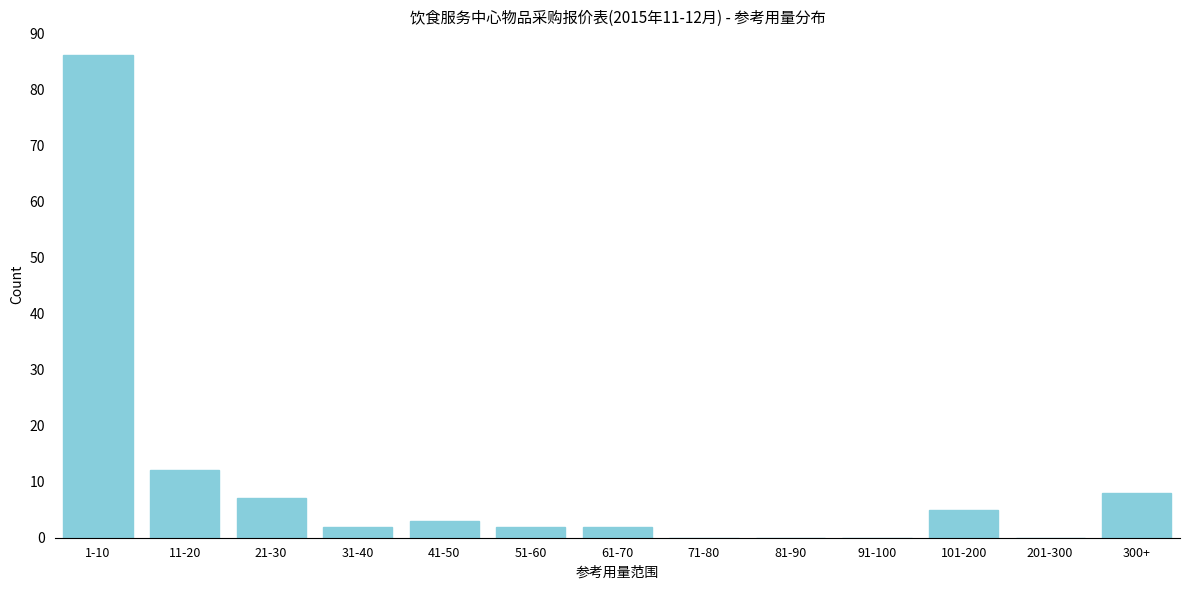

Reading left to right, transcribe all the data shown in this chart.

1-10=86	11-20=12	21-30=7	31-40=2	41-50=3	51-60=2	61-70=2	71-80=0	81-90=0	91-100=0	101-200=5	201-300=0	300+=8